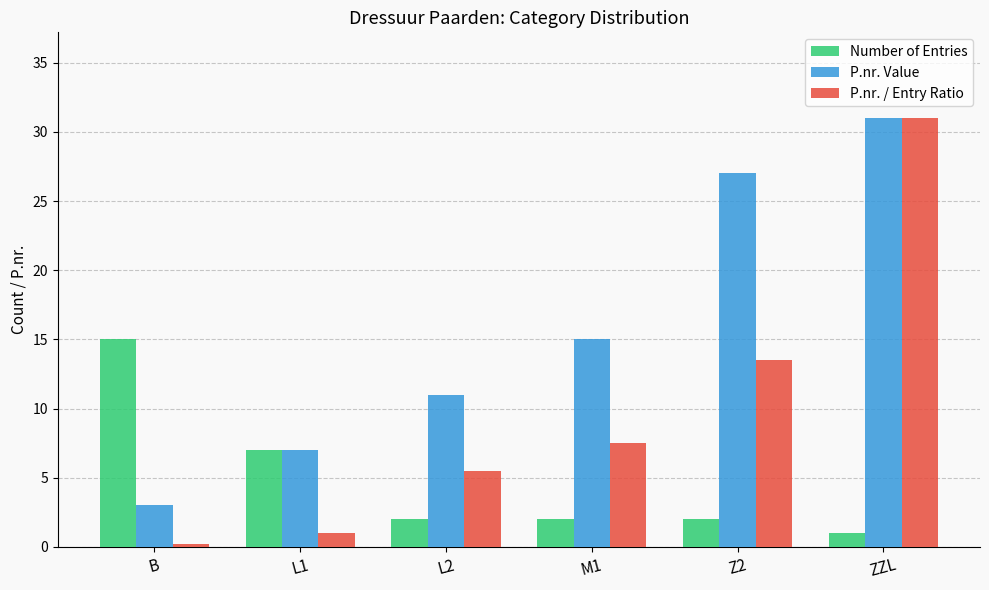

Reading left to right, list all the values displayed in this chart.

Number of Entries: 15.0	7.0	2.0	2.0	2.0	1.0
P.nr. Value: 3.0	7.0	11.0	15.0	27.0	31.0
P.nr. / Entry Ratio: 0.2	1.0	5.5	7.5	13.5	31.0